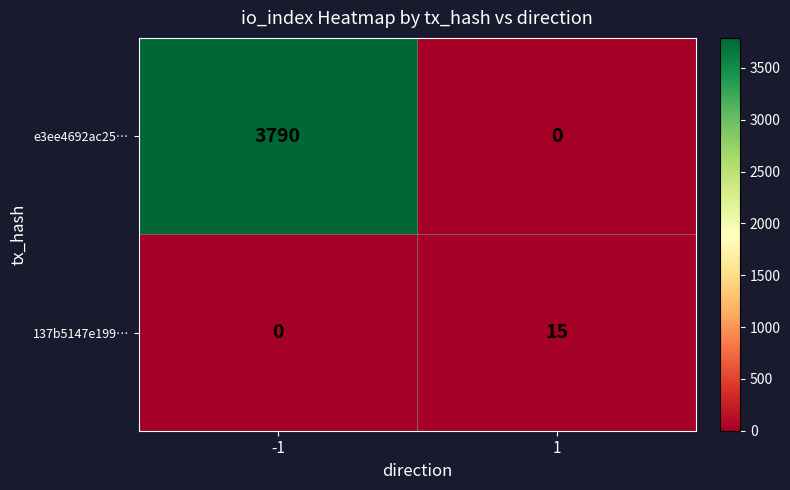

What is the spread (max minus min) of values at 1?

15